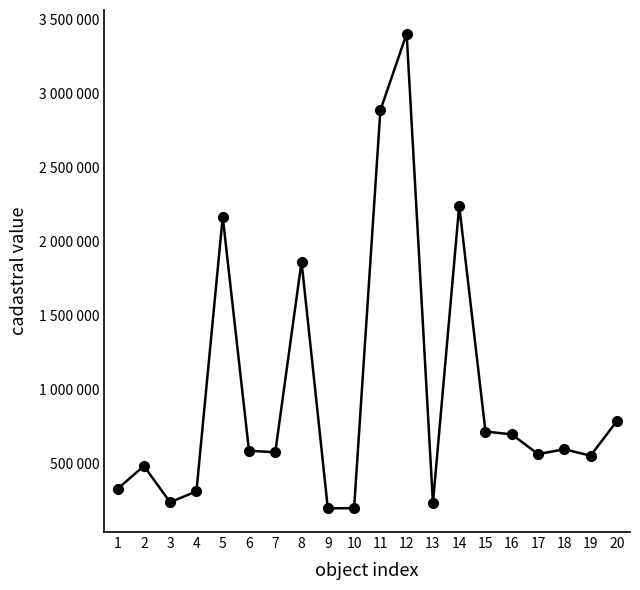

What is the change in value from 7 to 16?

+120698.7